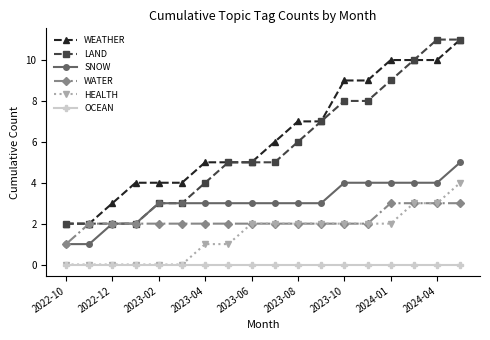

What is the value of the SNOW point at the 16th from the left?

4